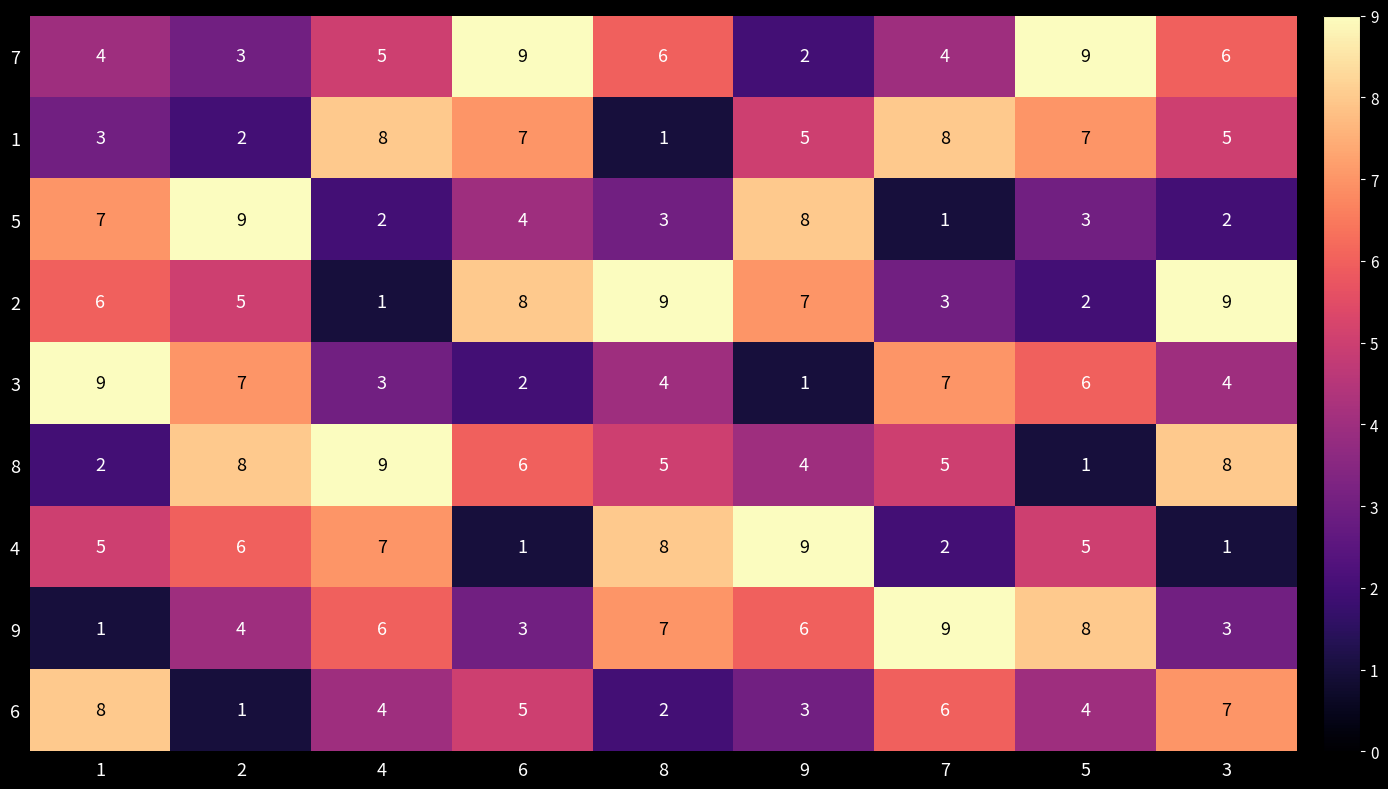

What is the maximum value for 4?

9